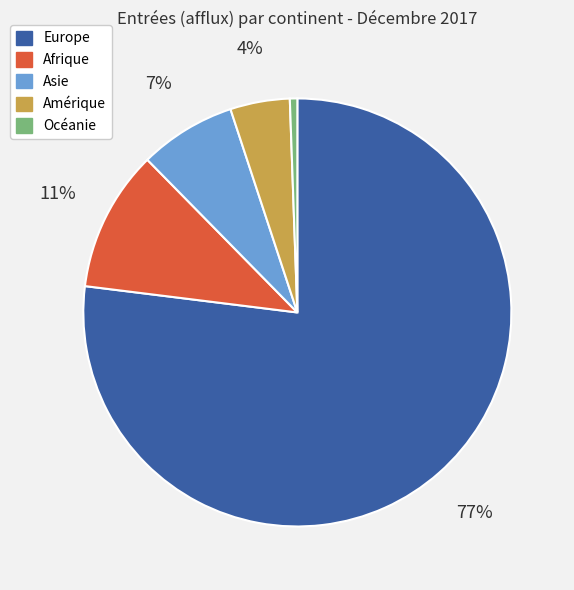

Rank the categories by value from lowest to highest.

Océanie, Amérique, Asie, Afrique, Europe